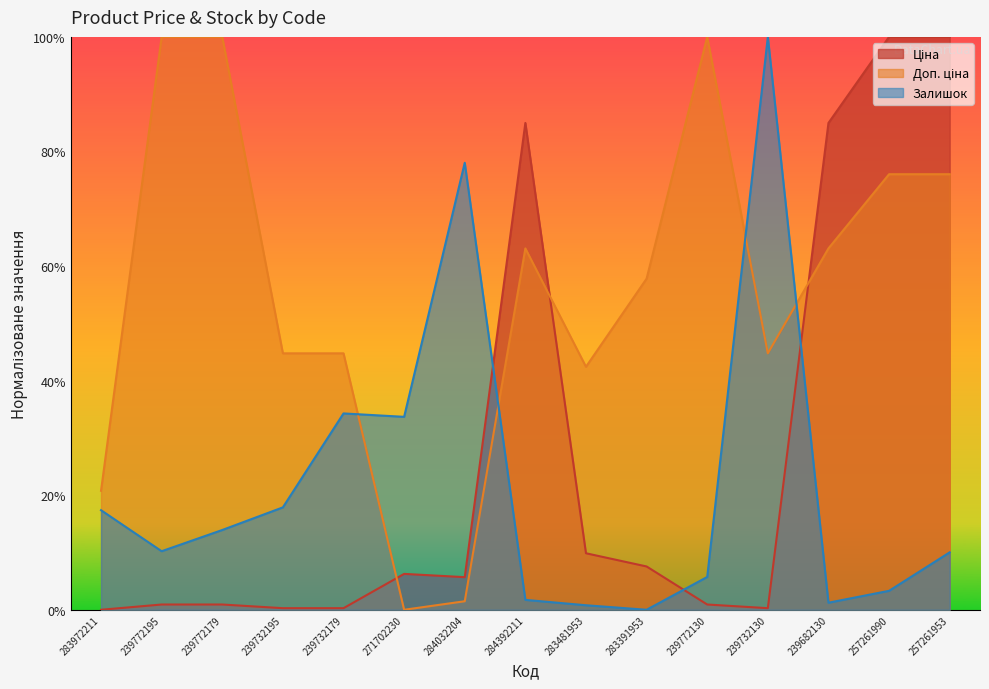

What is the maximum value shown in the chart?

1.0